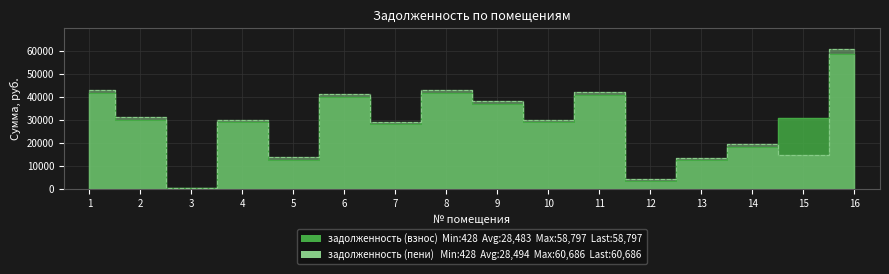

What is the value of the задолженность (взнос) point at the 8th from the left?

41721.4